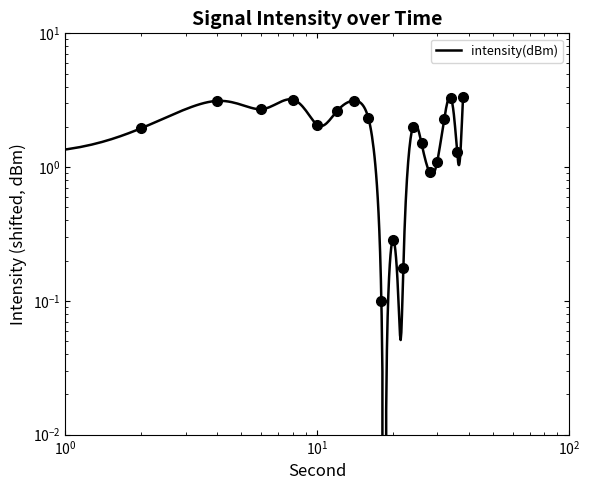

What is the change in value from 28 to 30?

+0.2